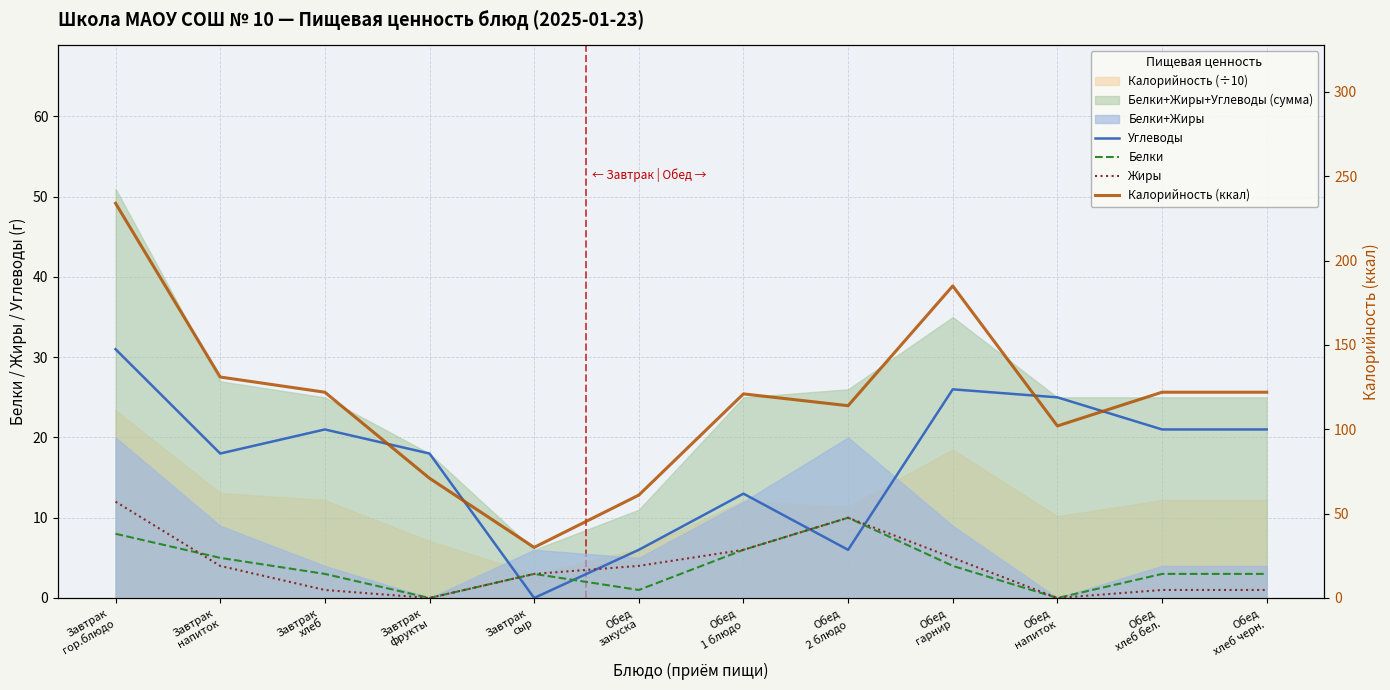

Reading right to left, extract all data points from this chart.

Углеводы: 21	21	25	26	6	13	6	0	18	21	18	31
Белки: 3	3	0	4	10	6	1	3	0	3	5	8
Жиры: 1	1	0	5	10	6	4	3	0	1	4	12
Калорийность (ккал): 122	122	102	185	114	121	61	30	71	122	131	234